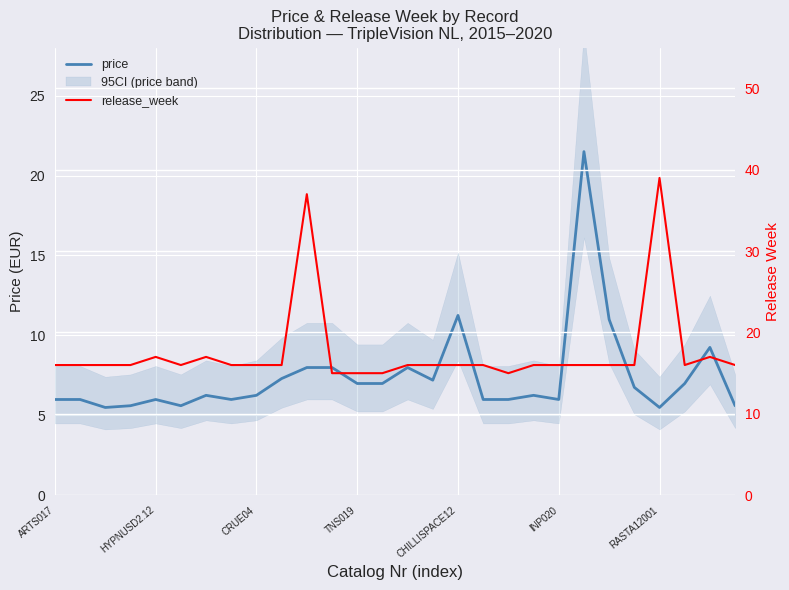

What is the difference between the maximum and minimum values in the price series?

16.0